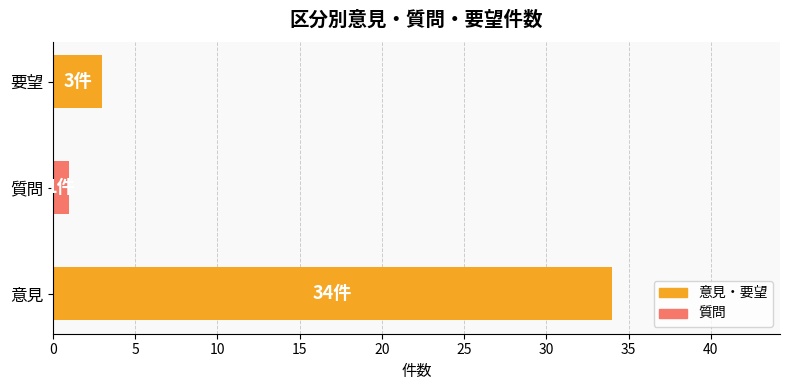

Reading bottom to top, list all the values displayed in this chart.

34	1	3